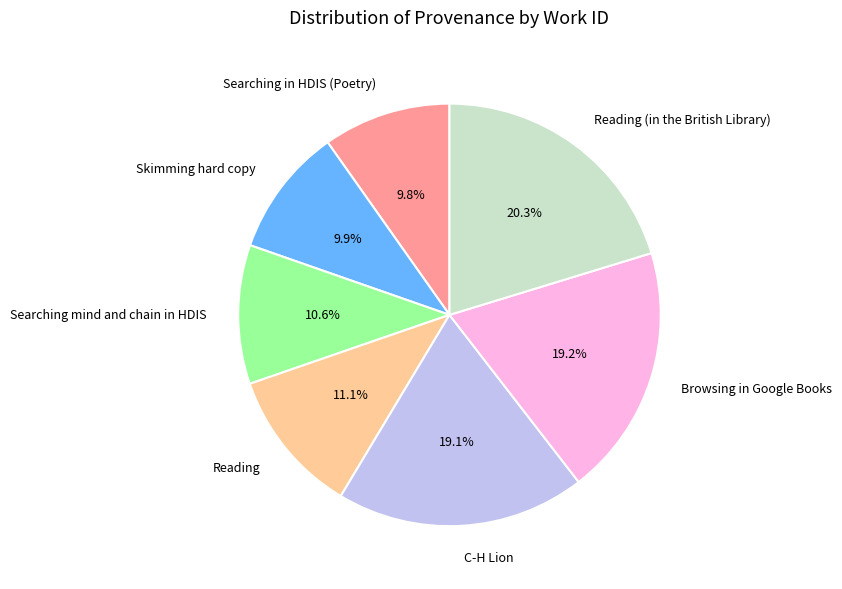

Does Searching in HDIS (Poetry) represent more than half of the total?

No